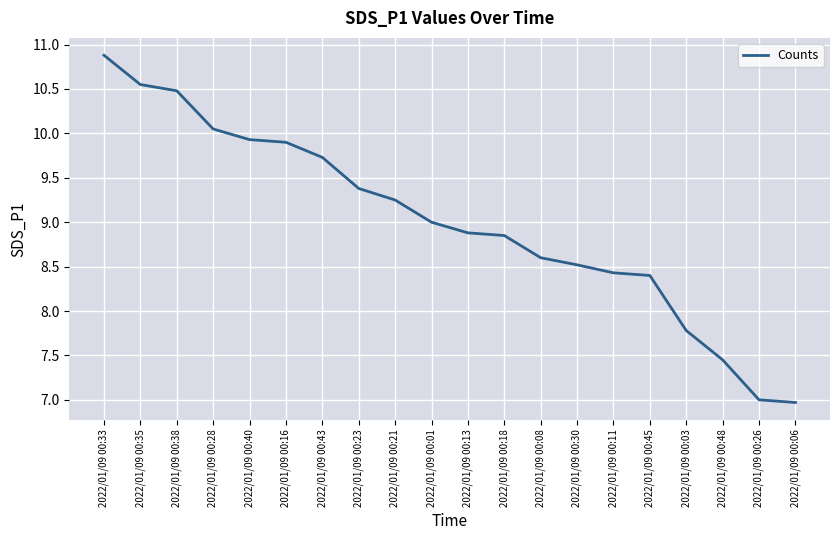

How many distinct data groups are displayed?

1